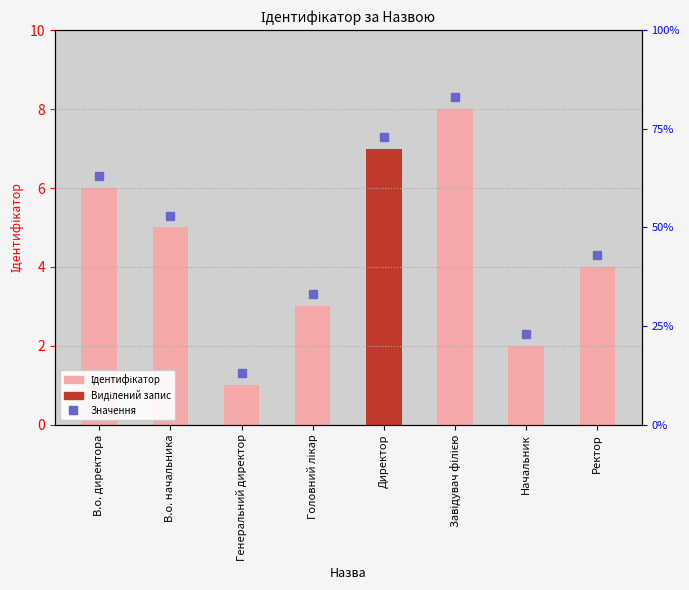

What position from the right is Директор?

4